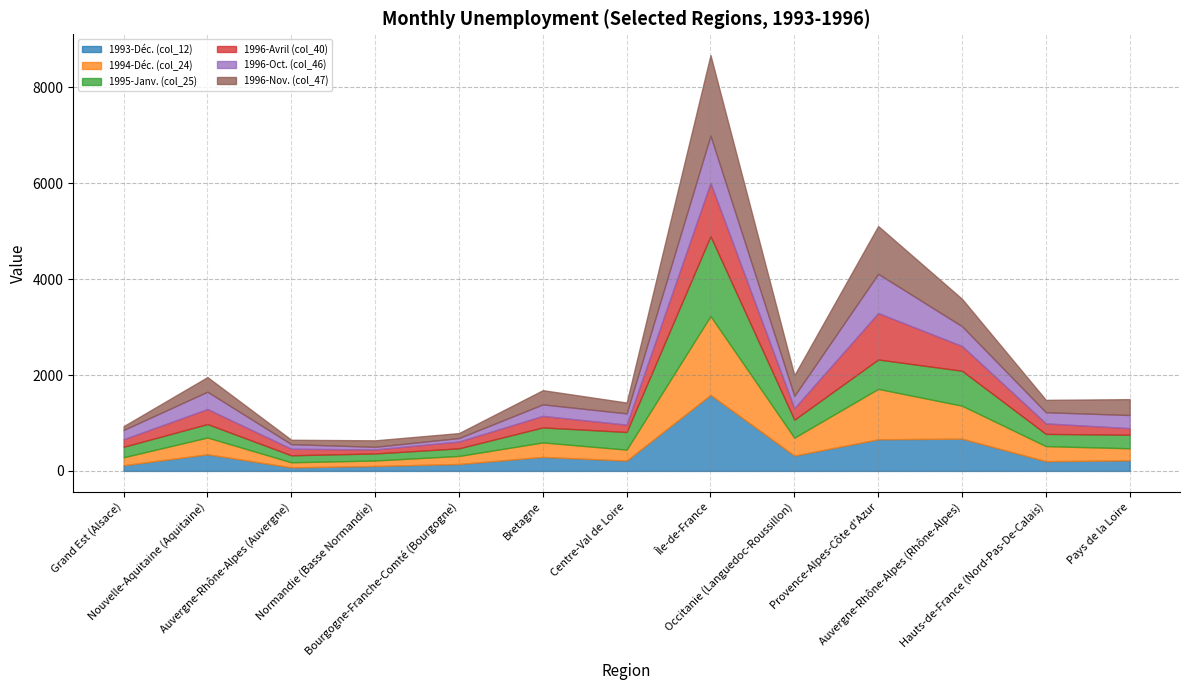

How many interior local peaks does the 1994-Déc. (col_24) series have?

4